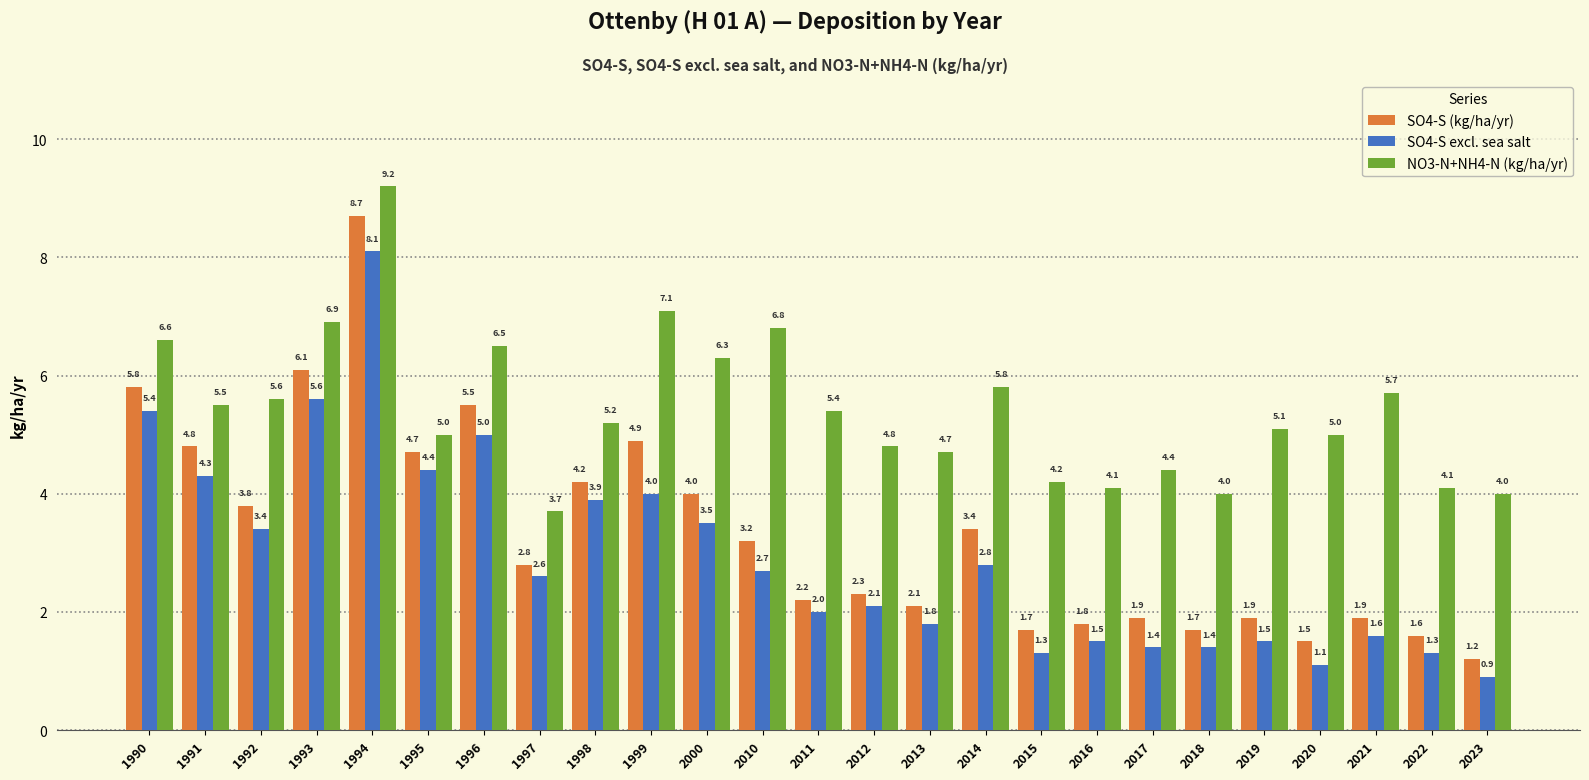

What is the lowest value of the NO3-N+NH4-N (kg/ha/yr) series?

3.7